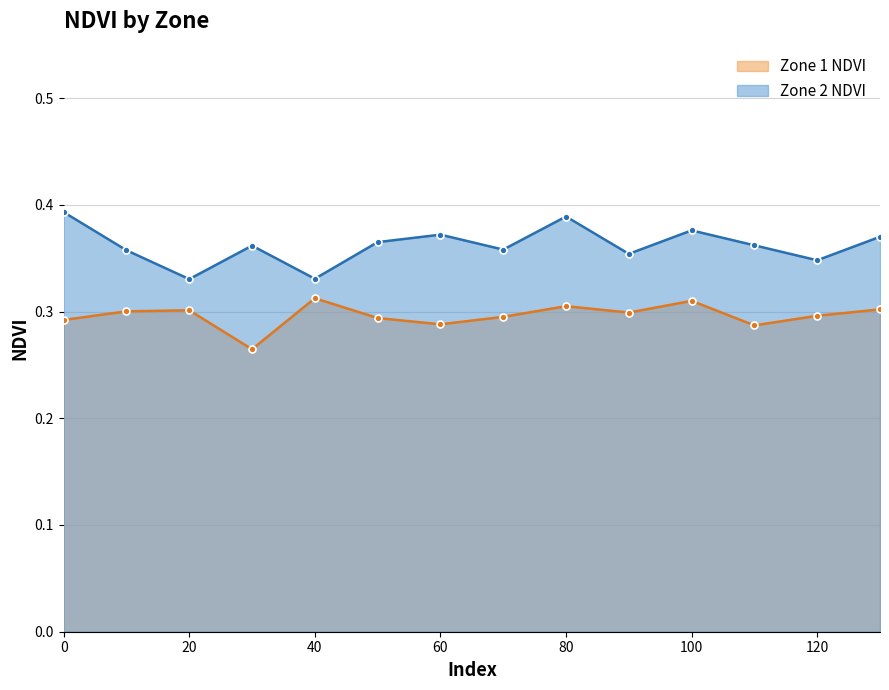

What are all the series names shown in the legend?

Zone 1 NDVI, Zone 2 NDVI